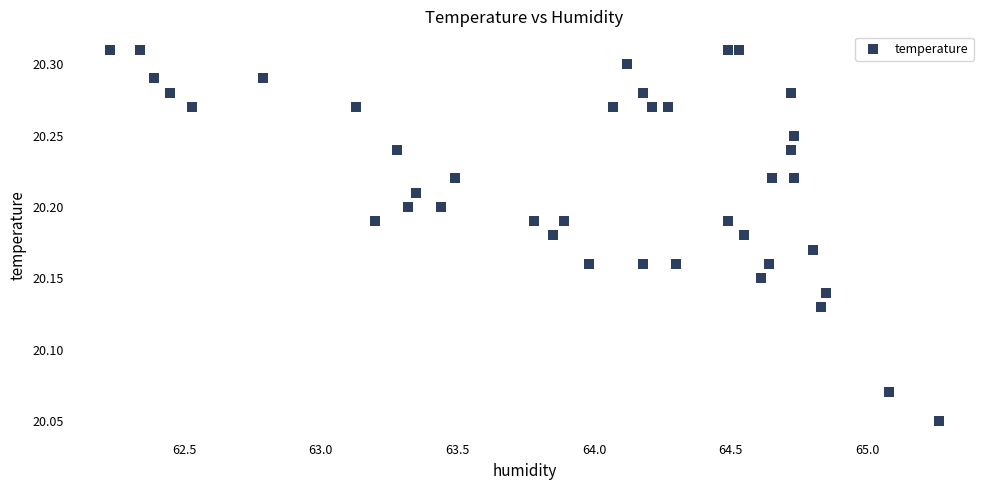

What is the range of X values (max minus min)?

3.0